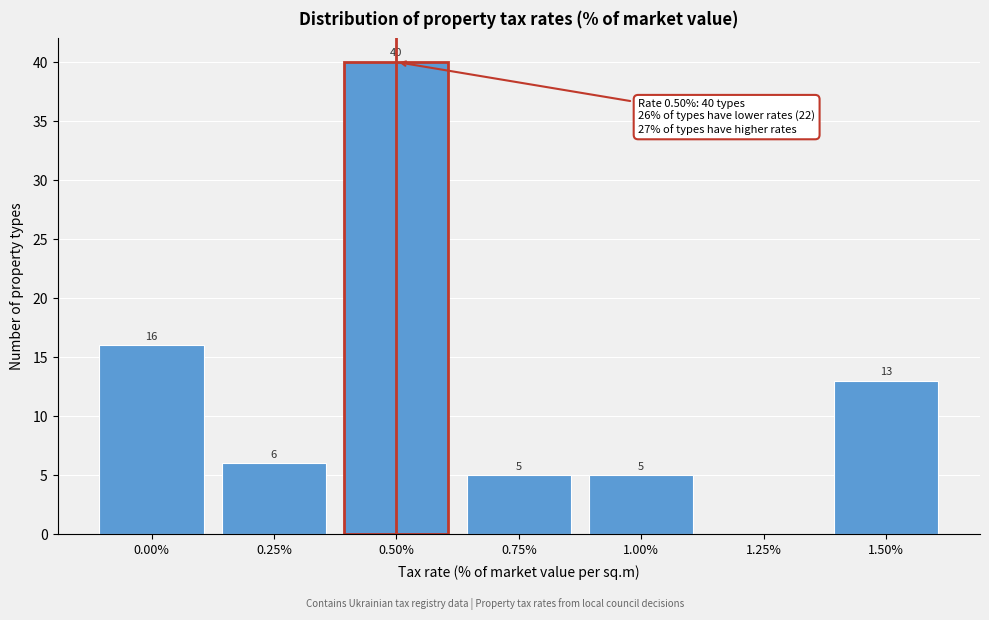

Reading left to right, list all the values displayed in this chart.

0.00%=16	0.25%=6	0.50%=40	0.75%=5	1.00%=5	1.25%=0	1.50%=13